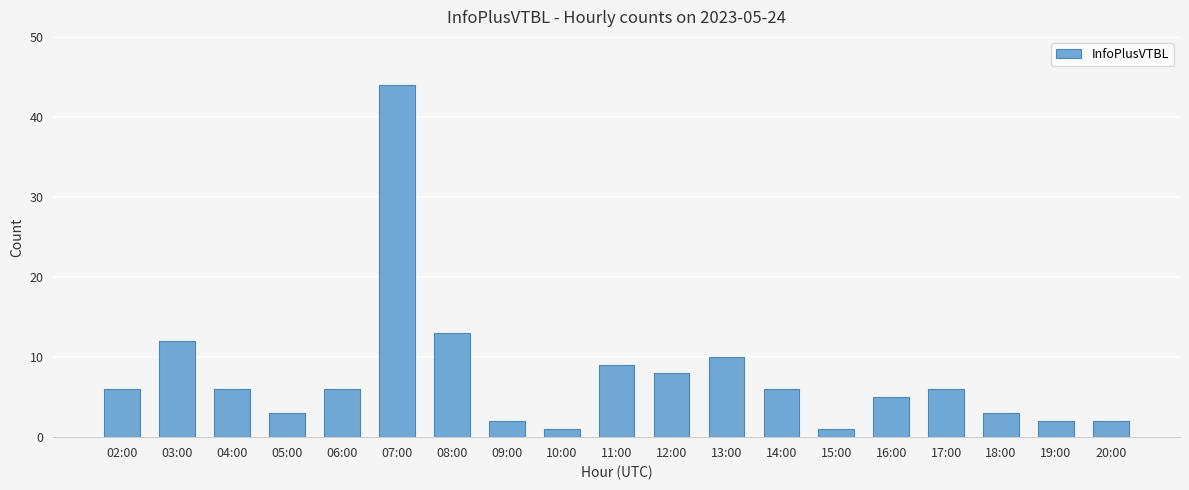

Are the bars grouped side by side (vs. stacked)?

No